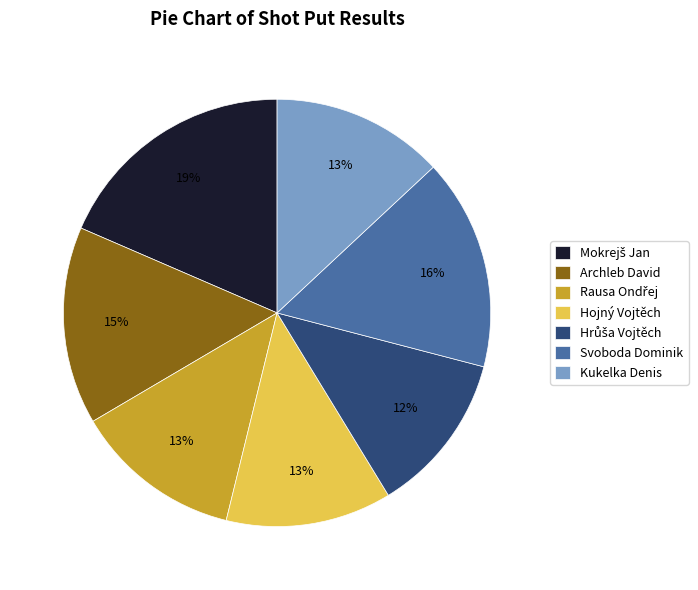

Is it true that Archleb David is 15% of the pie?

True